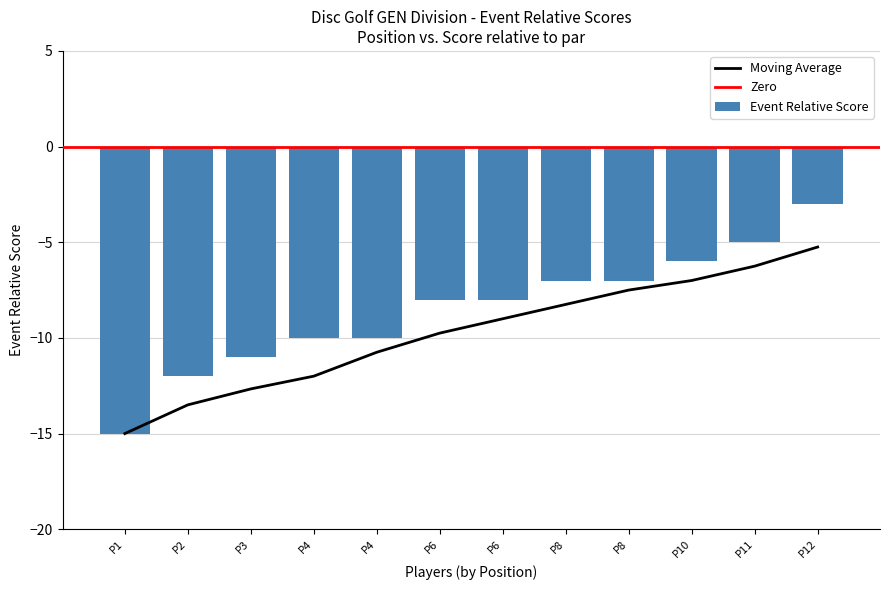

How many data points in Event Relative Score are above -8?

5